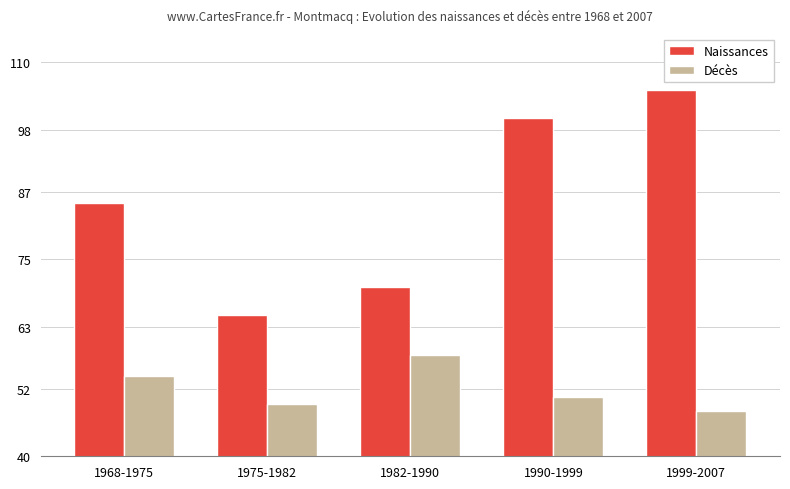

At how many categories does at least one series exceed 51?

5